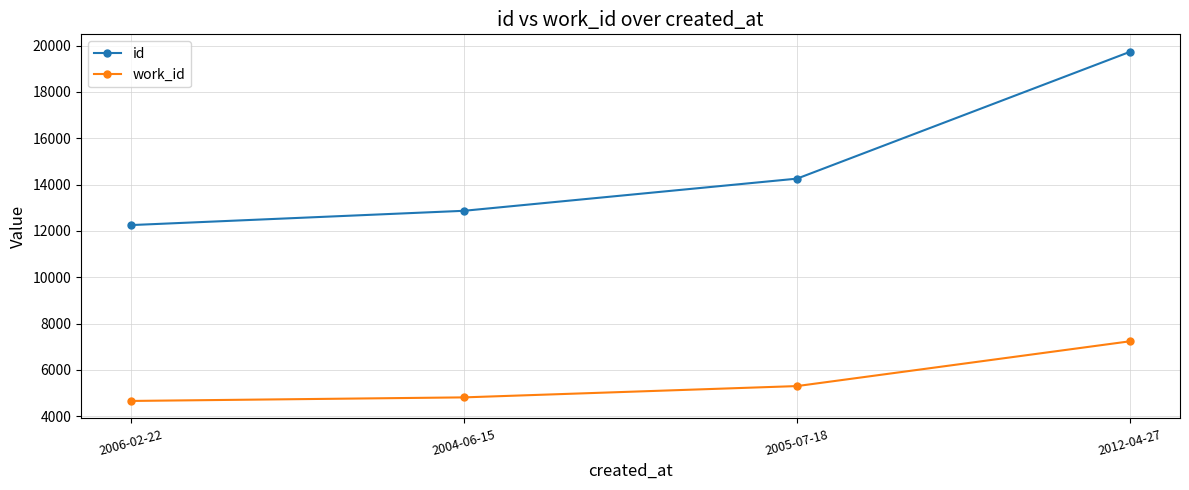

What is the difference between the maximum and minimum values in the id series?

7481